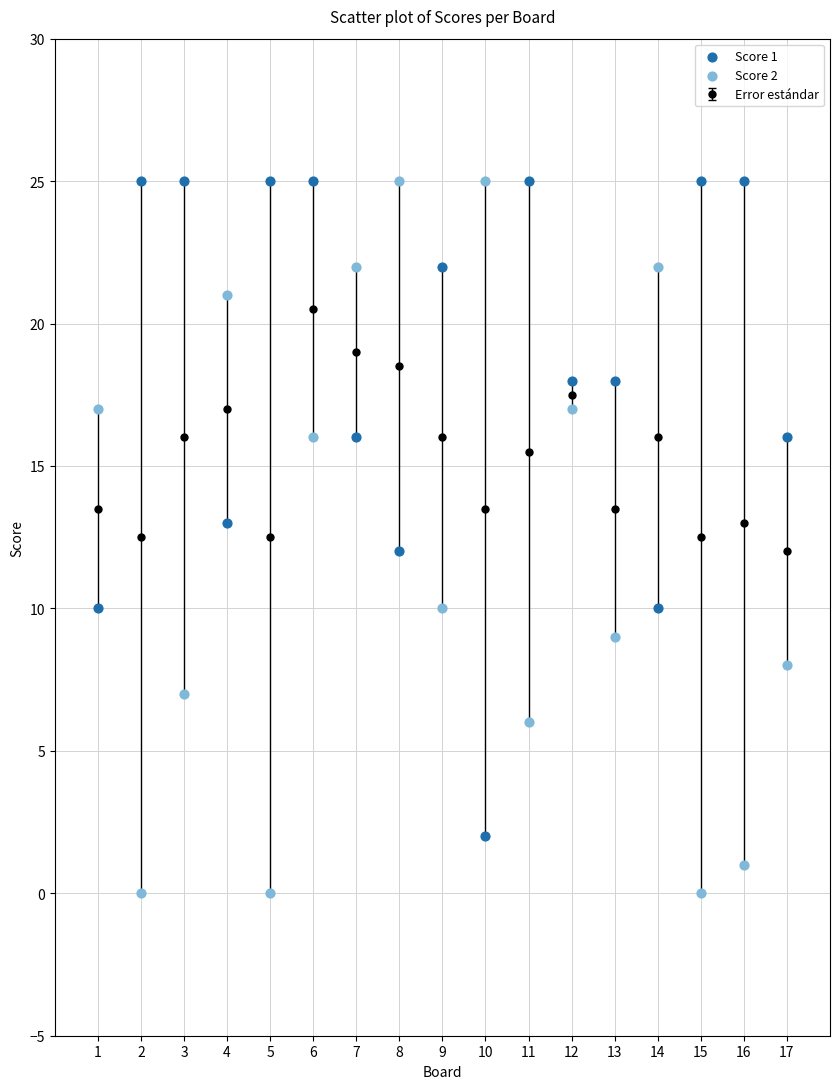

Which series contains the lowest Y value?

Score 2